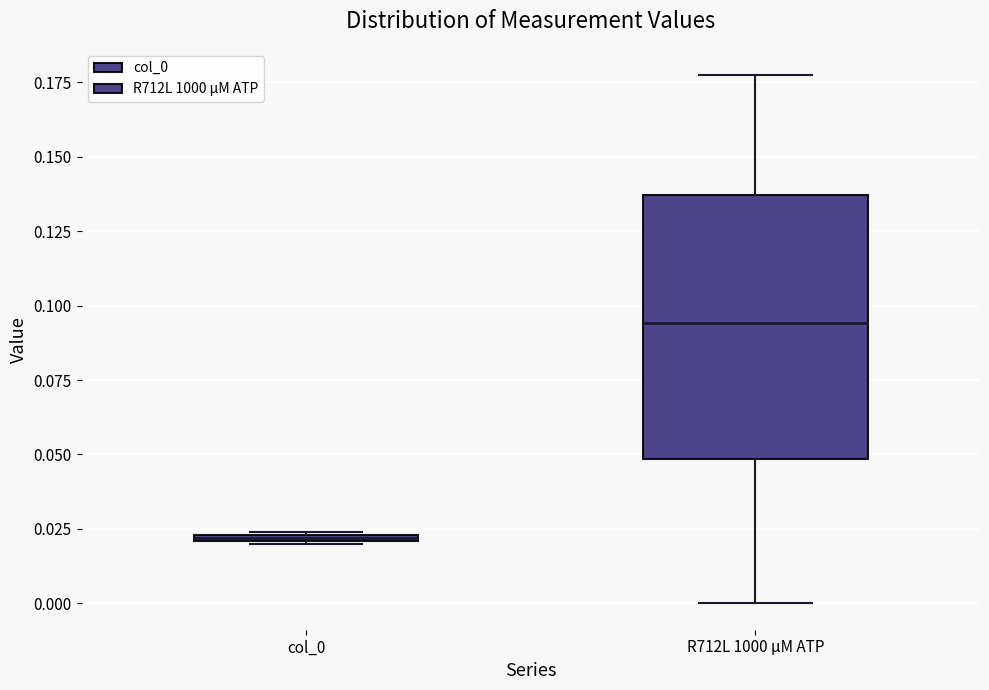

Which box's median line is the lowest?

col_0